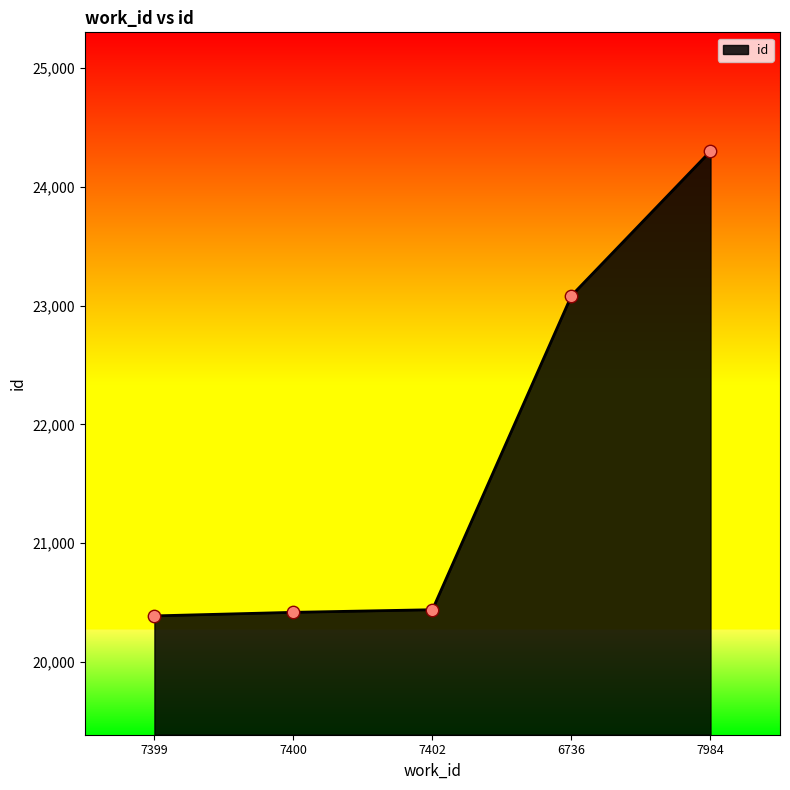

What is the ratio of the value at 6736 to the value at 7402?

1.1